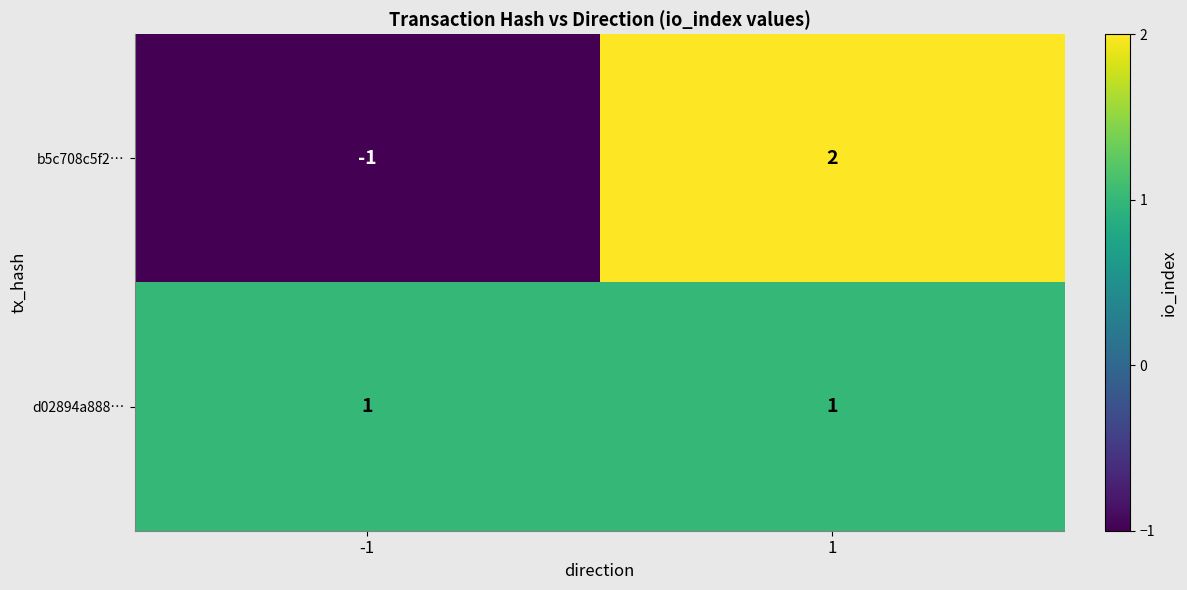

Reading left to right, extract all data points from this chart.

b5c708c5f2…: -1=-1	1=2
d02894a888…: -1=1	1=1